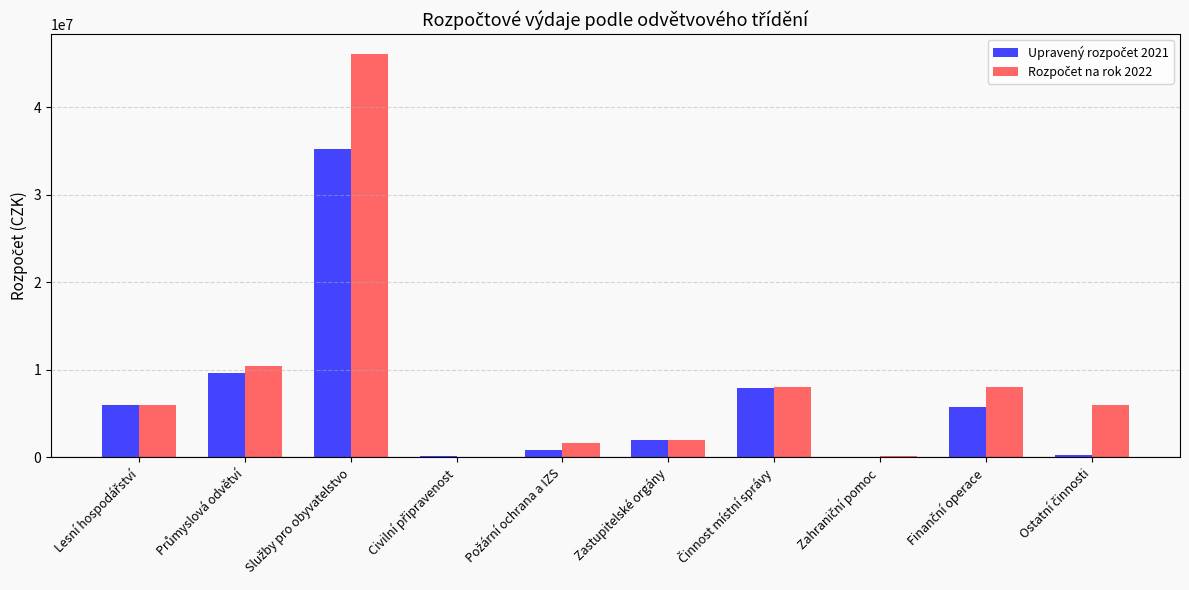

How many categories are shown in the chart?

10